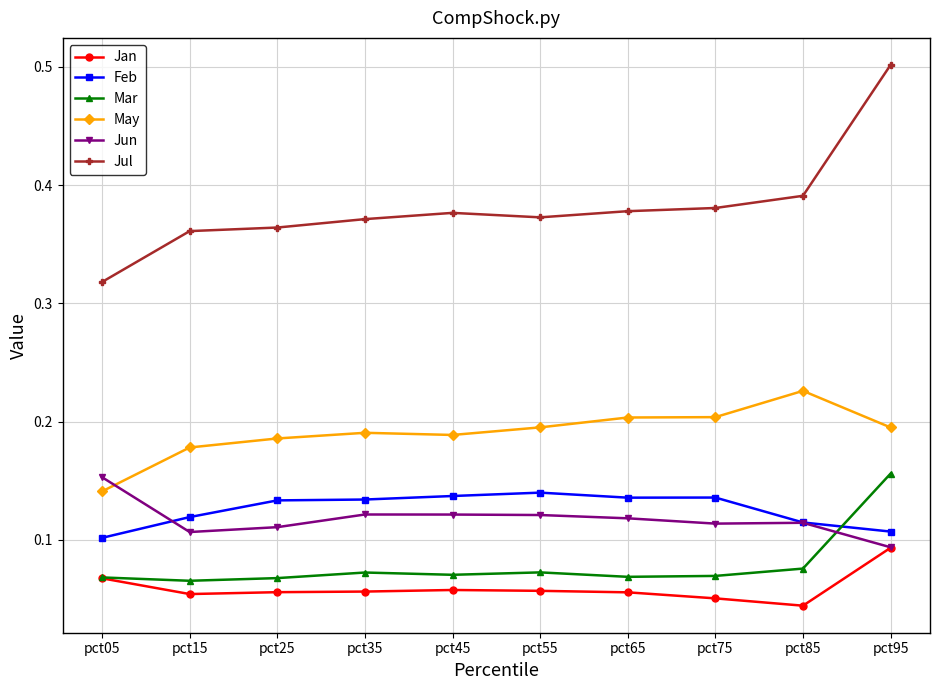

Is it true that Jul equals 0.1 at pct95?

False